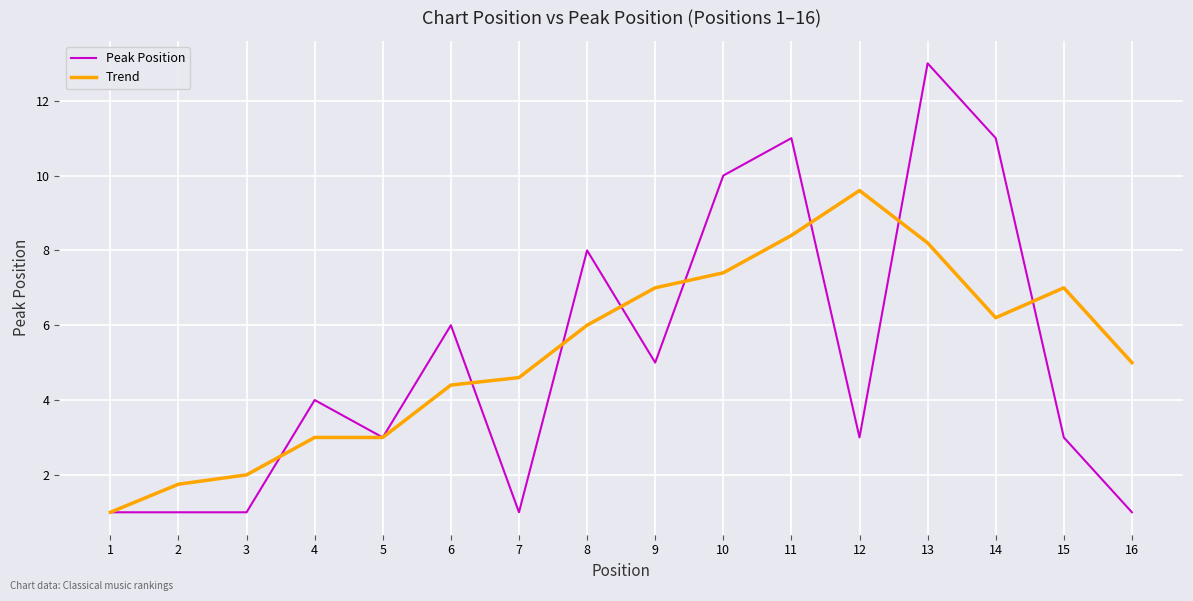

The Trend series shows 8.2 at 13. True or false?

True